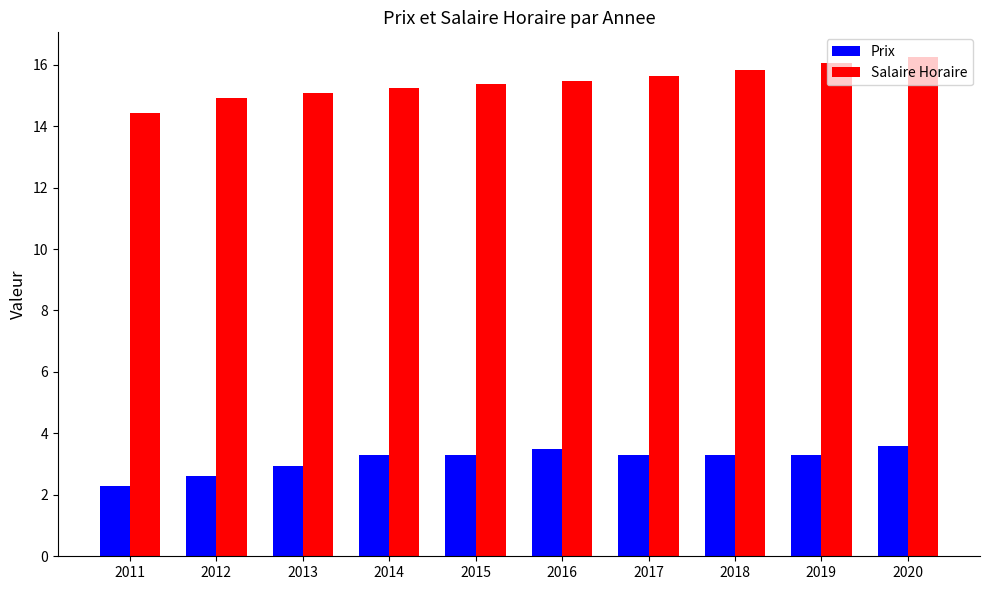

What value does the Prix series have at 2018?

3.3